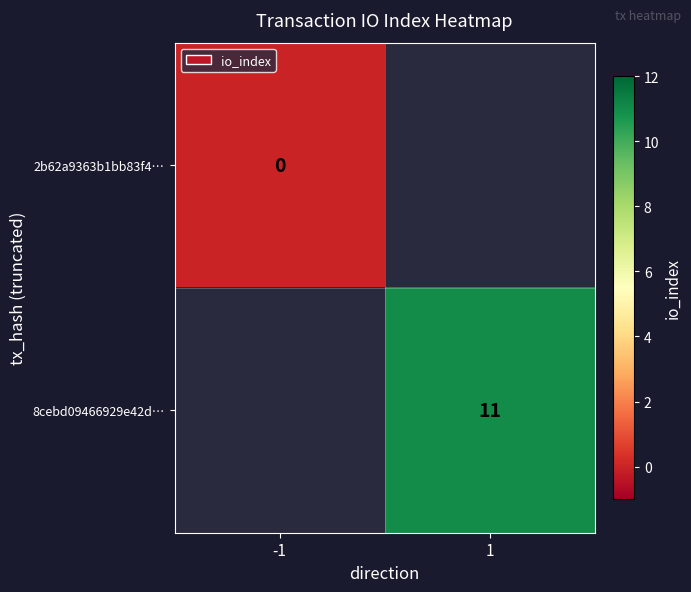

True or false: 8cebd09466929e42d… has a value of 7 at 1.

False